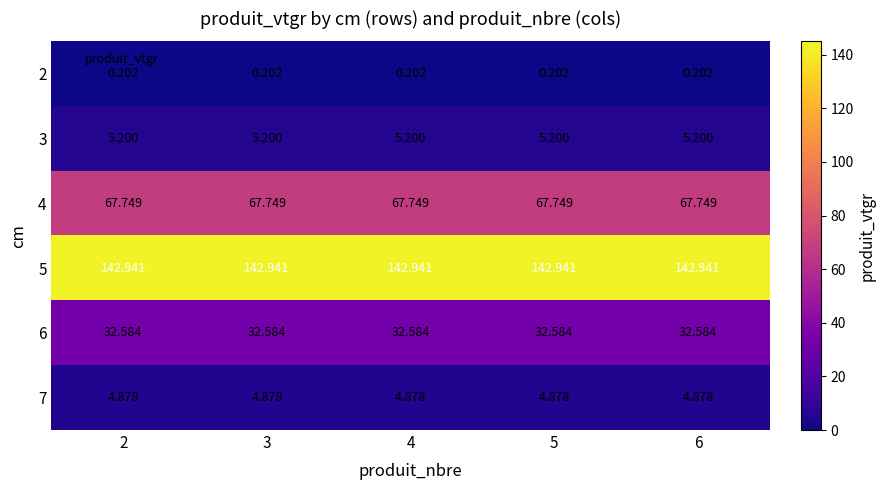

Which series has the widest spread of values?

2